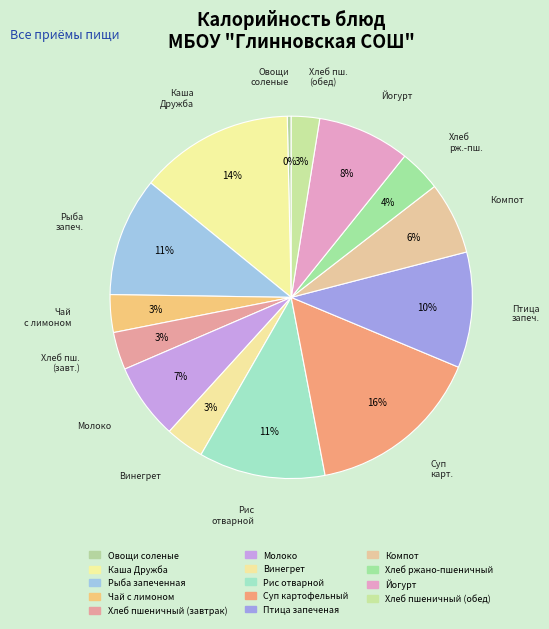

Count the number of slices in the pie.

14